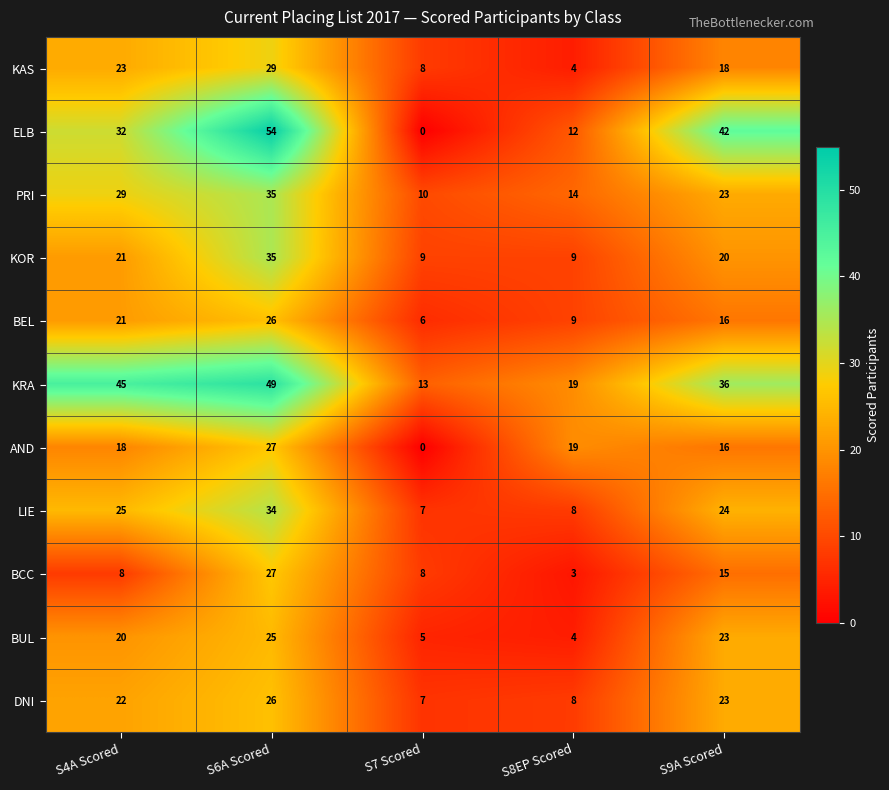

Rank the categories by ELB value from lowest to highest.

S7 Scored, S8EP Scored, S4A Scored, S9A Scored, S6A Scored